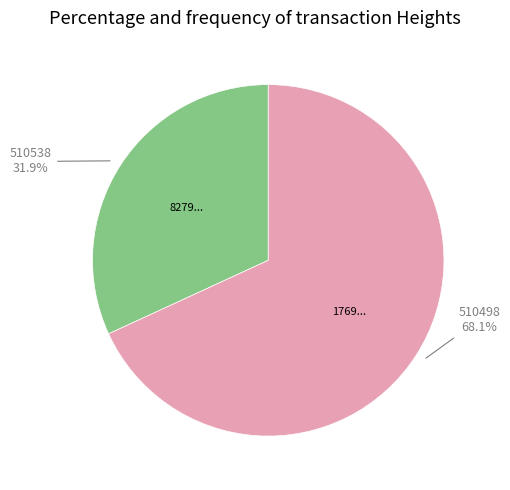

Does any single category account for the majority?

Yes